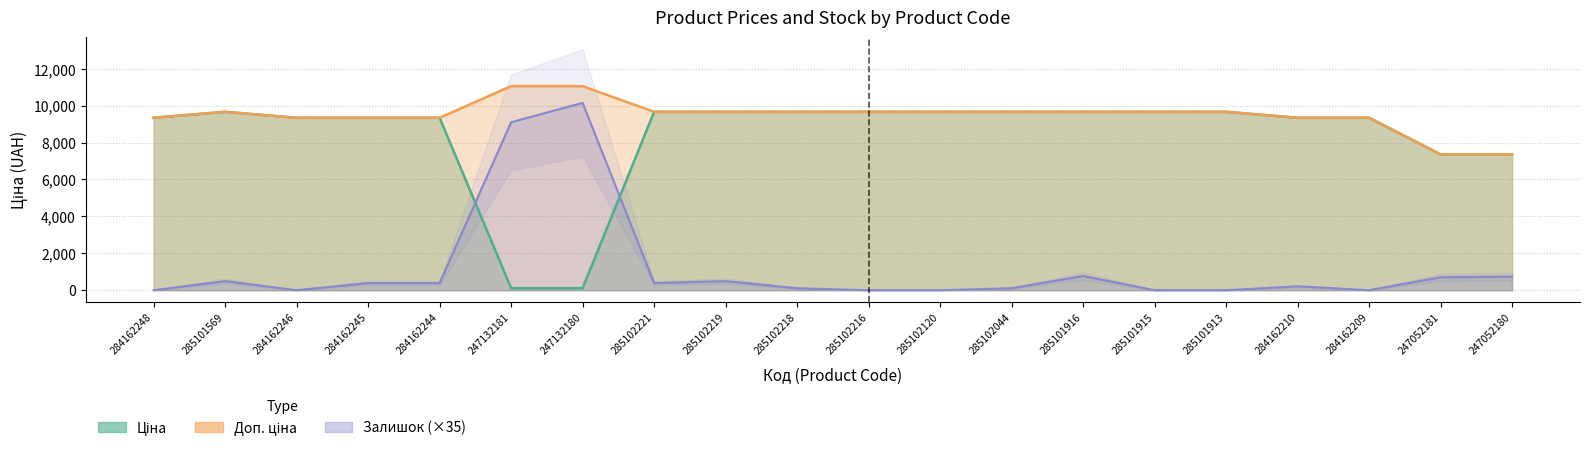

How many interior local valleys does the Залишок series have?

3